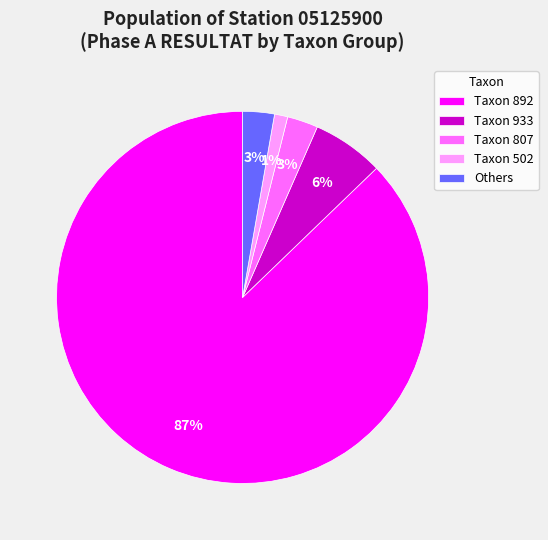

What is the majority slice?

Taxon 892